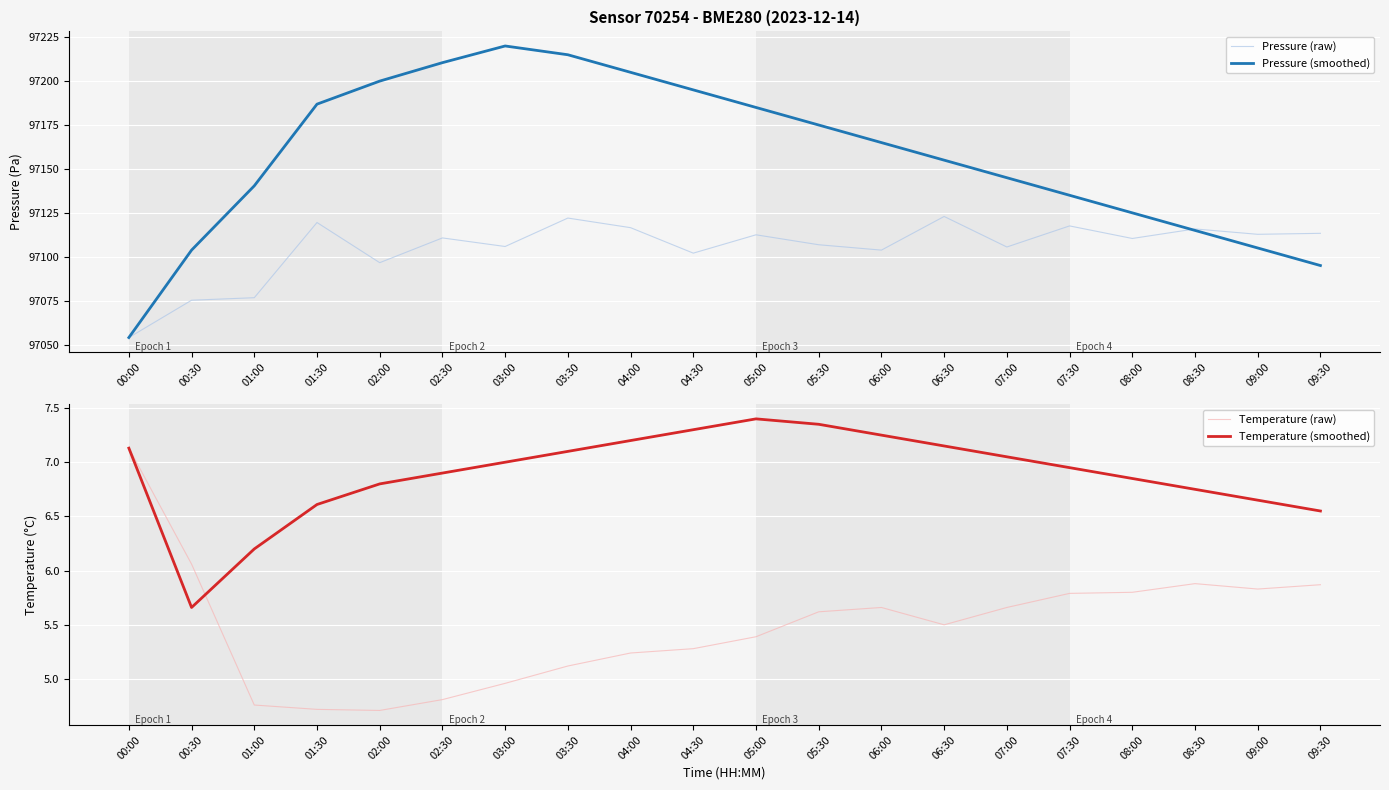

At which category does Pressure (raw) reach its first local peak?

01:30